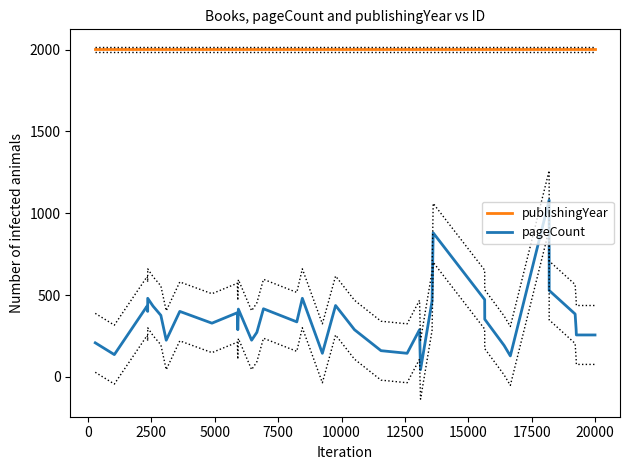

True or false: pageCount and publishingYear intersect in this chart.

False